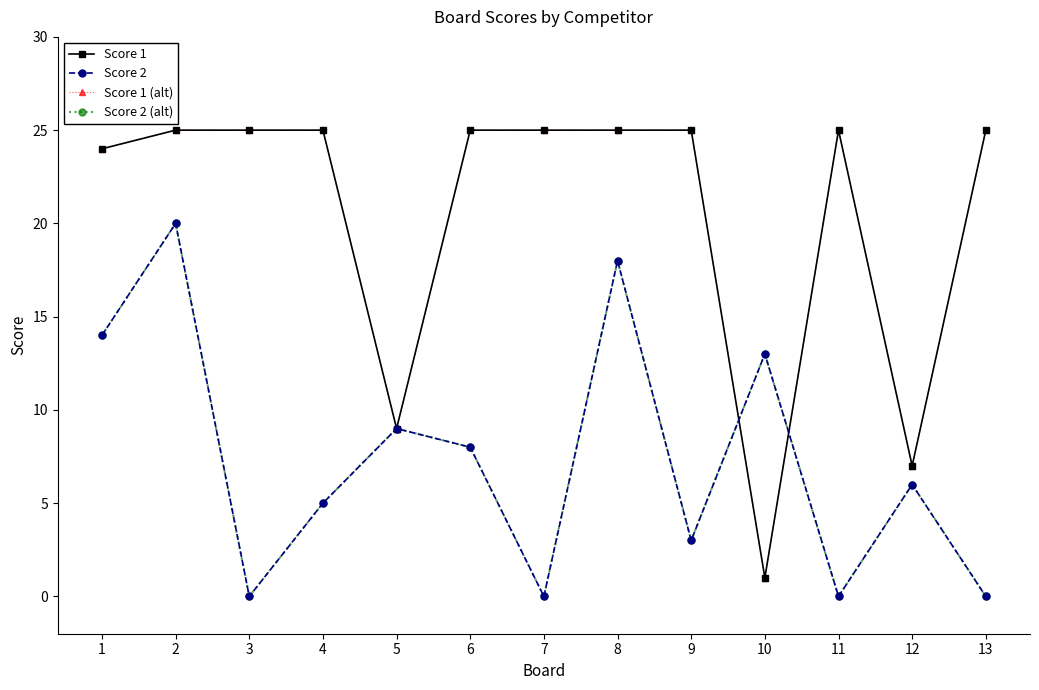

What is the total value across all series at 6?

66